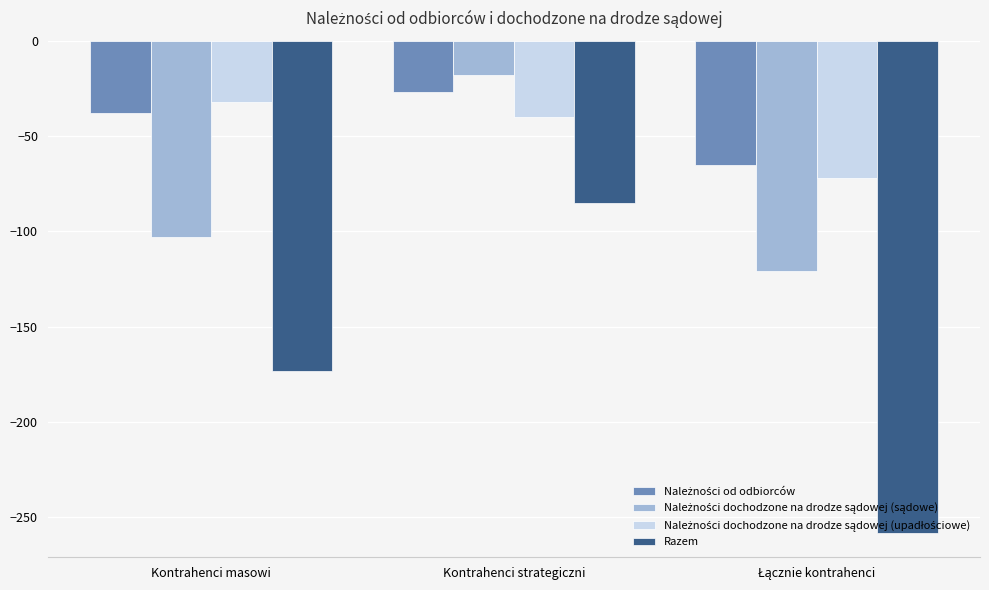

Which series changed the most between Kontrahenci masowi and Kontrahenci strategiczni?

Razem